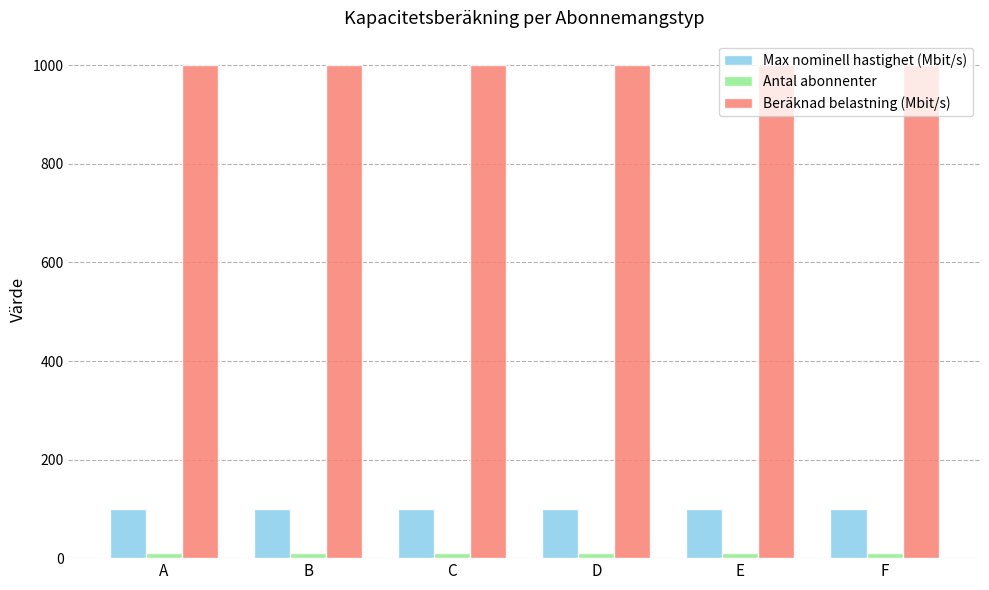

How many bars are there in each group?

3